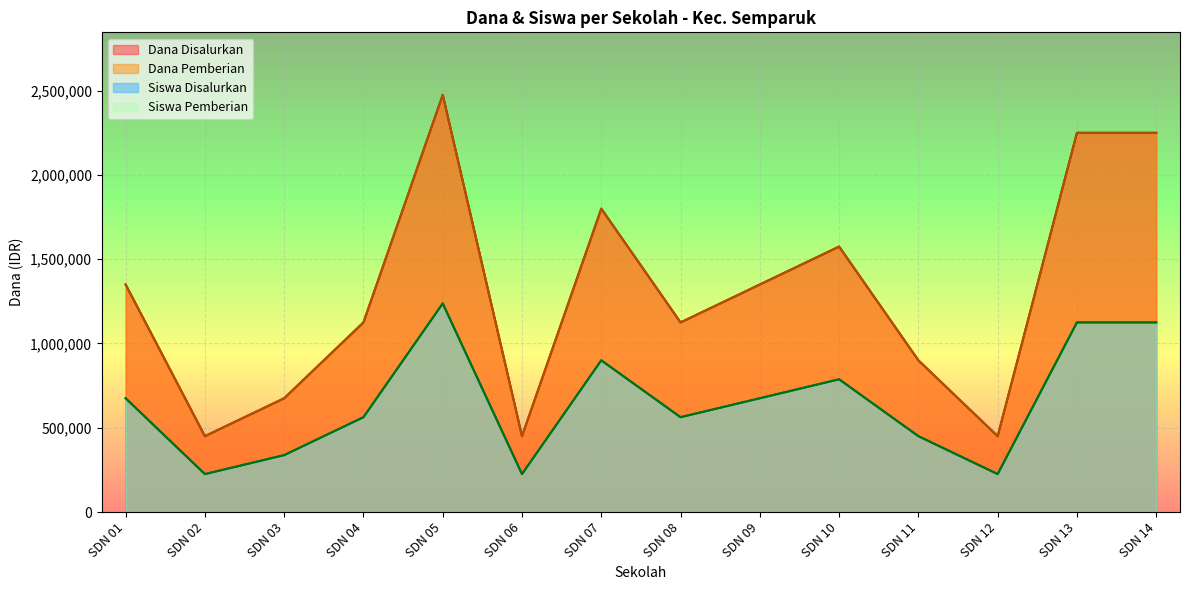

Reading right to left, list all the values displayed in this chart.

Dana Disalurkan: 2250000	2250000	450000	900000	1575000	1350000	1125000	1800000	450000	2475000	1125000	675000	450000	1350000
Dana Pemberian: 2250000	2250000	450000	900000	1575000	1350000	1125000	1800000	450000	2475000	1125000	675000	450000	1350000
Siswa Disalurkan: 1125000	1125000	225000	450000	787500	675000	562500	900000	225000	1237500	562500	337500	225000	675000
Siswa Pemberian: 1125000	1125000	225000	450000	787500	675000	562500	900000	225000	1237500	562500	337500	225000	675000